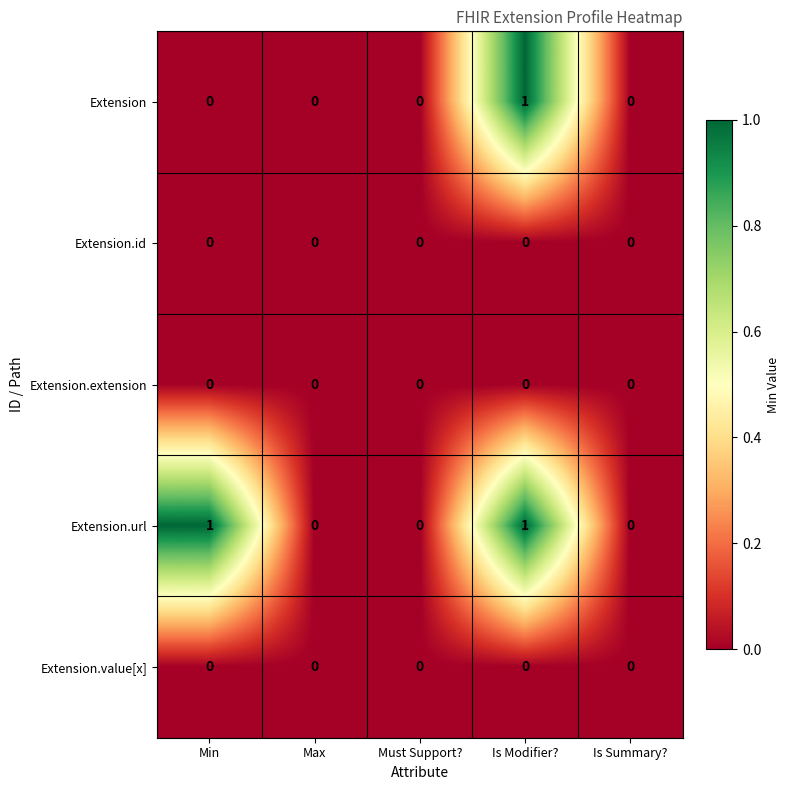

The Extension series shows 0 at Max. True or false?

True